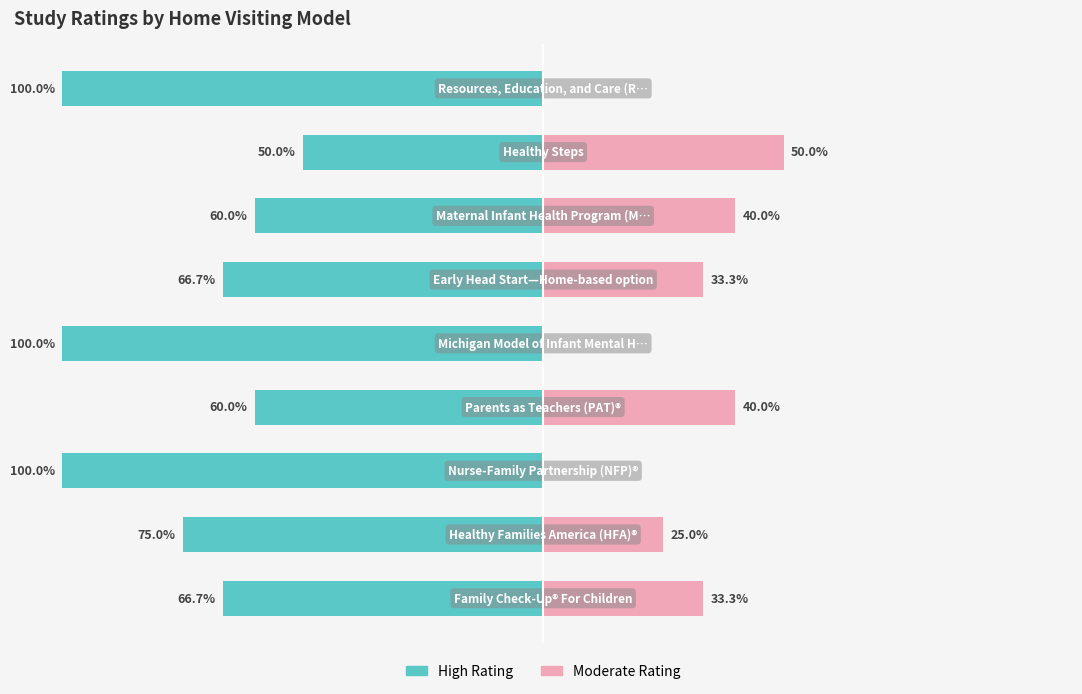

What is the average value of the Moderate Rating series?

24.6